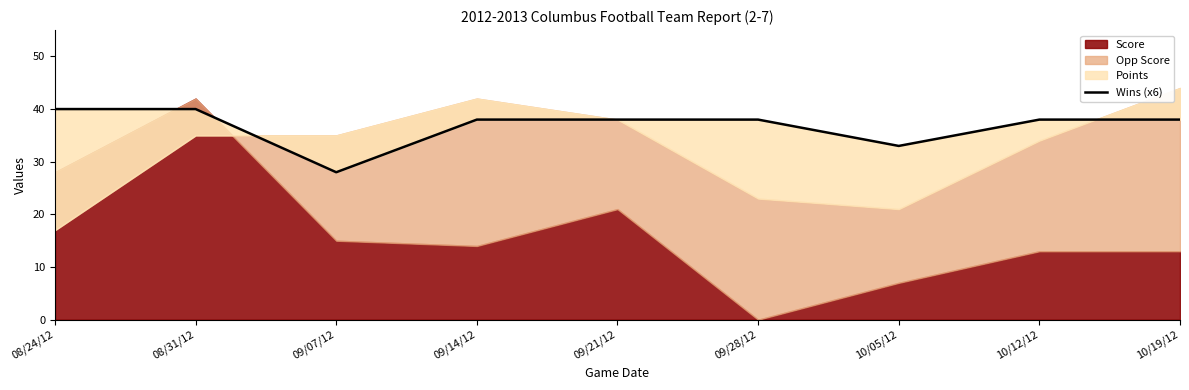

What is the approximate value at 09/28/12, to the nearest 10?

40